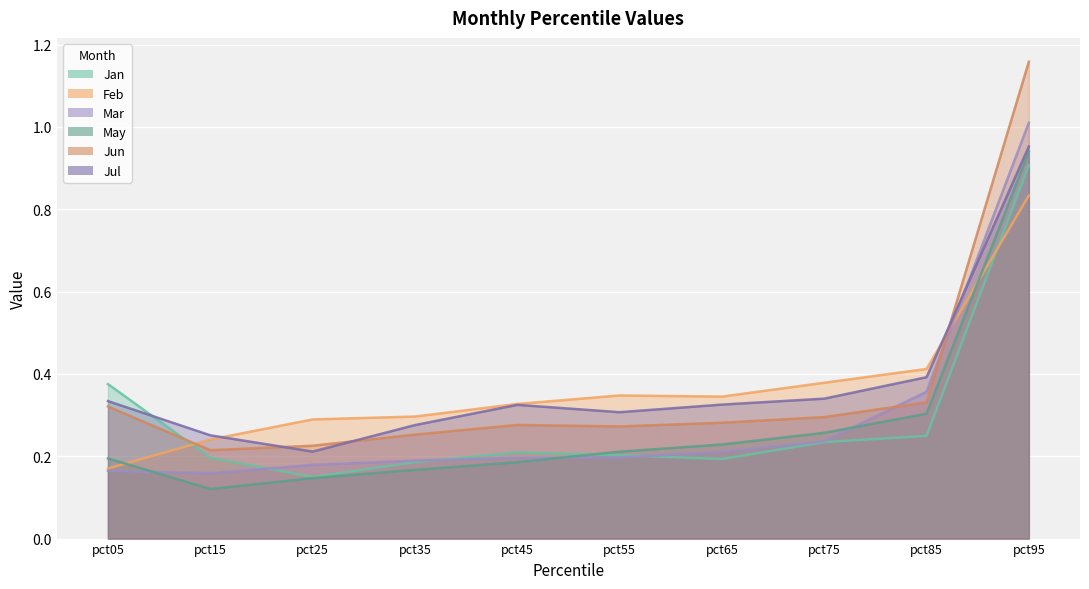

Rank the series at pct05 from lowest to highest value.

Mar, Feb, May, Jun, Jul, Jan